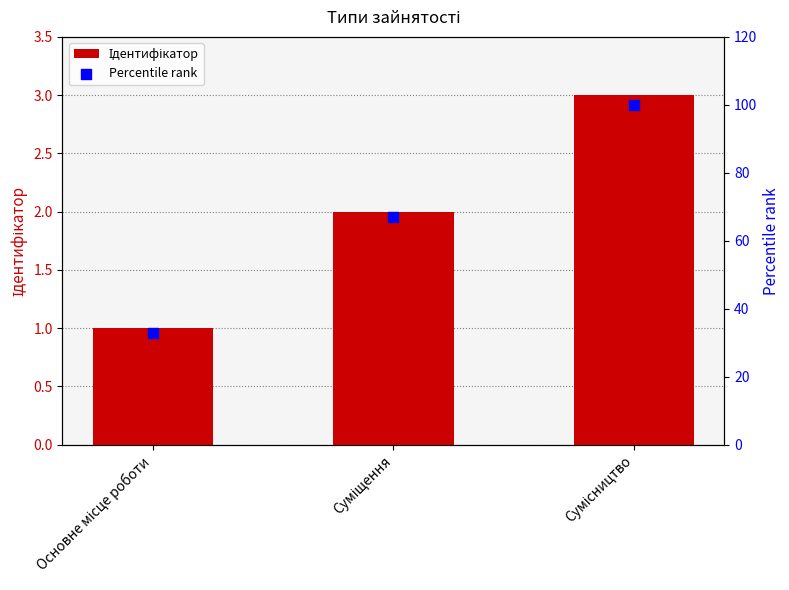

Which series contains the highest Y value?

Percentile rank